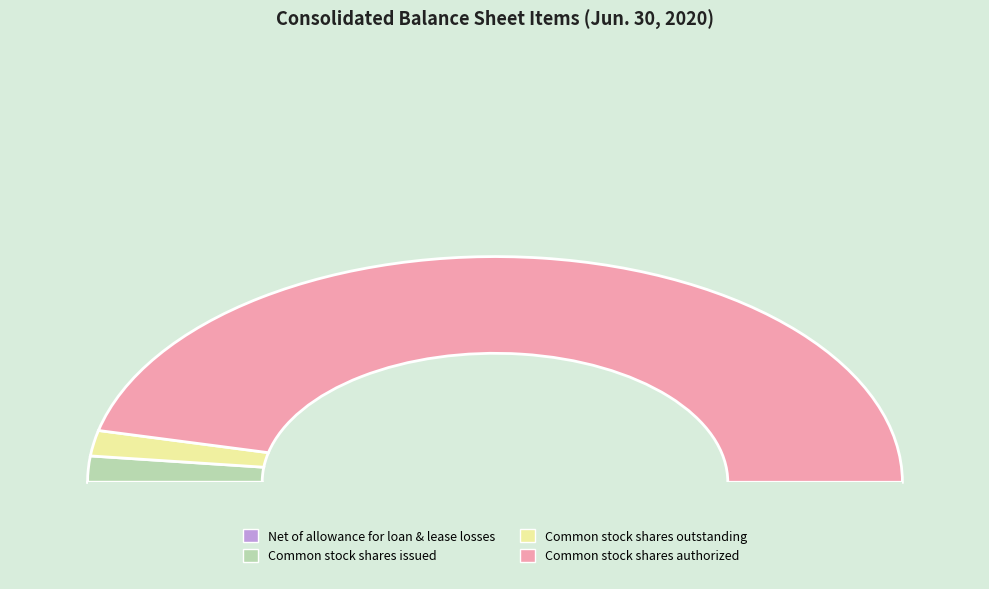

Which slice is the smallest?

Net of allowance for loan and lease losses